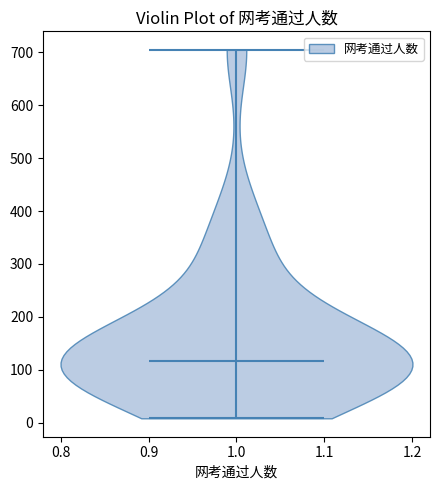

Where does the median line of the violin at x = 1.0 sit on the y-axis? The values are not printed on the chart, so give them approximately, as read against the axis.

120